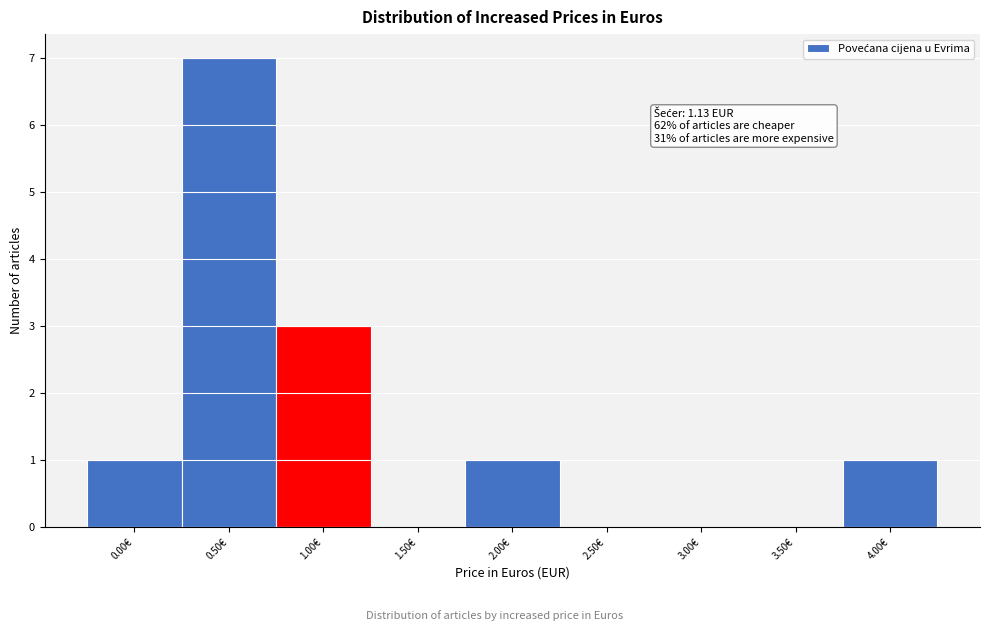

Reading left to right, extract all data points from this chart.

0.00€=1	0.50€=7	1.00€=3	1.50€=0	2.00€=1	2.50€=0	3.00€=0	3.50€=0	4.00€=1